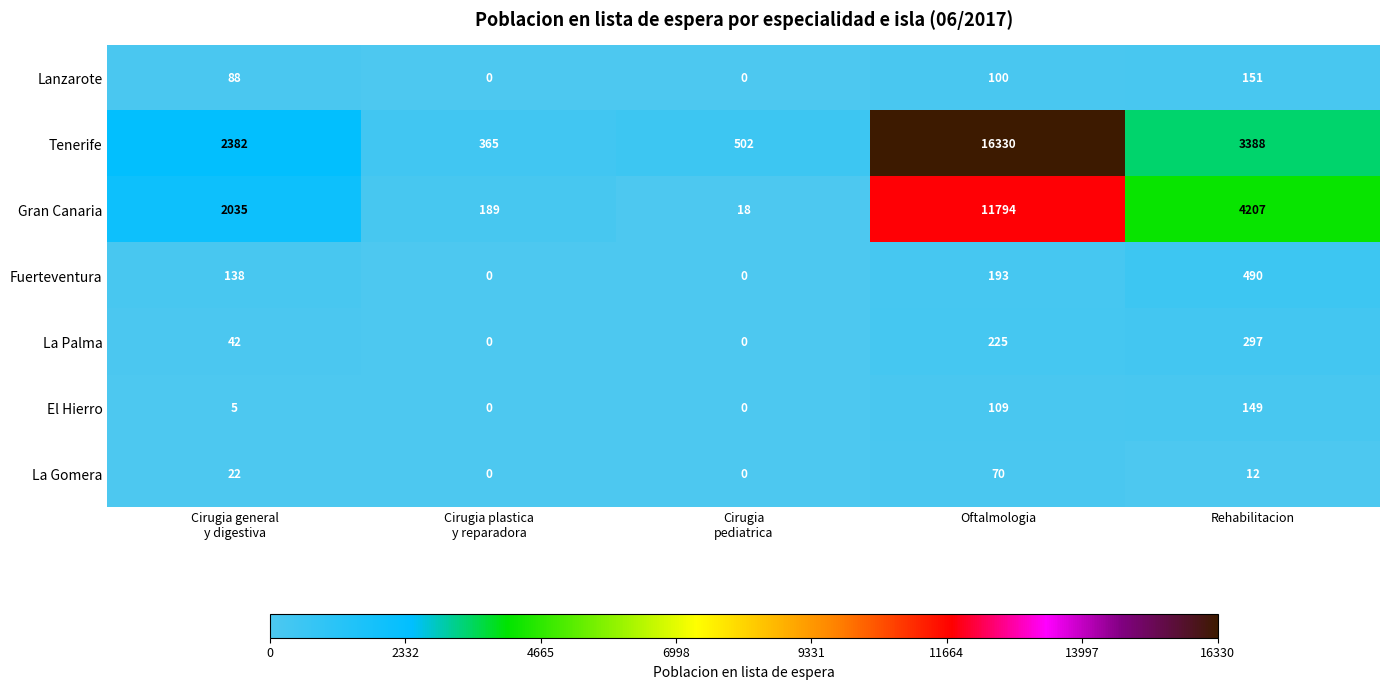

Which series has the largest range (max minus min)?

Tenerife